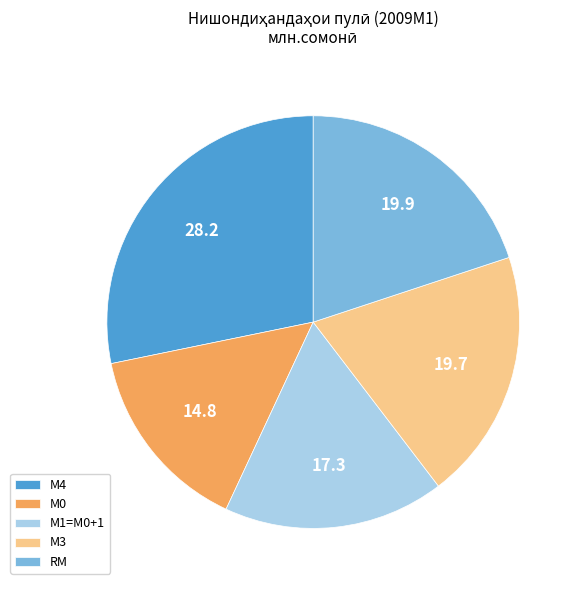

Does any single category account for the majority?

No